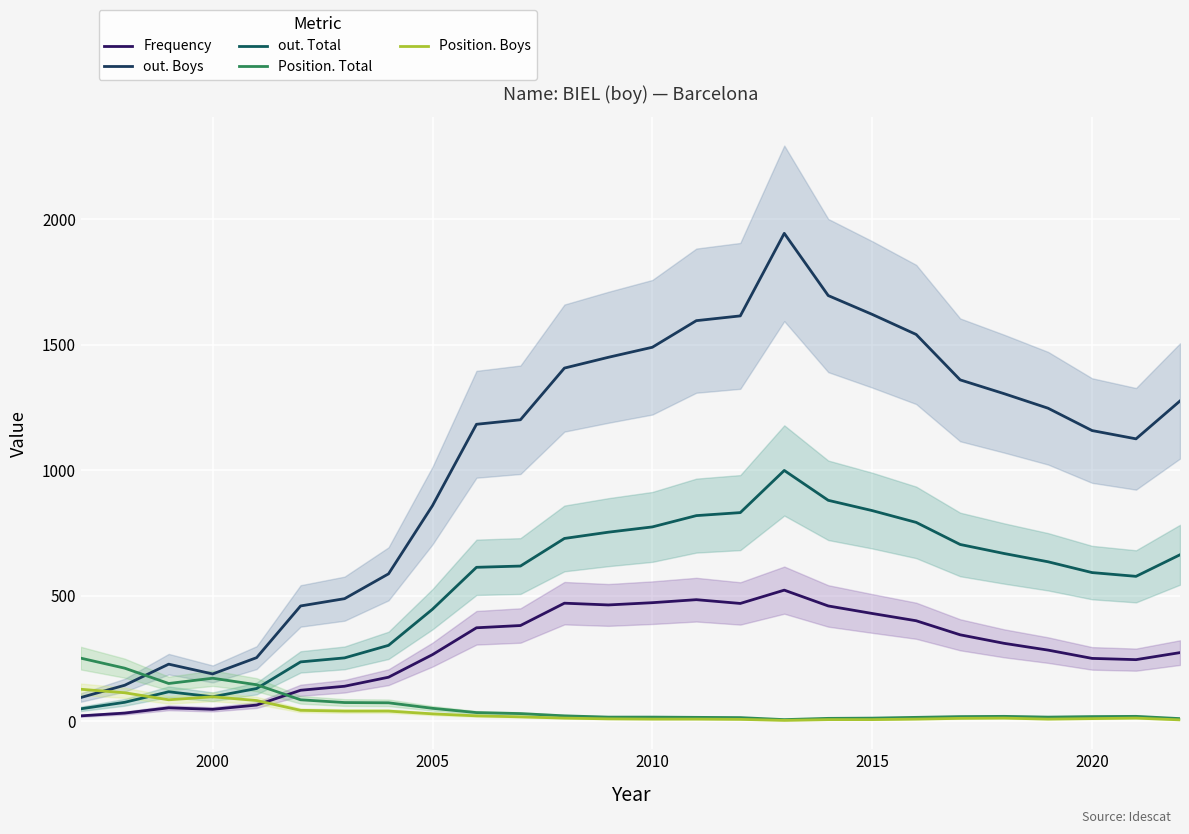

What is the value of the out. Boys point at the 25th from the left?

1125